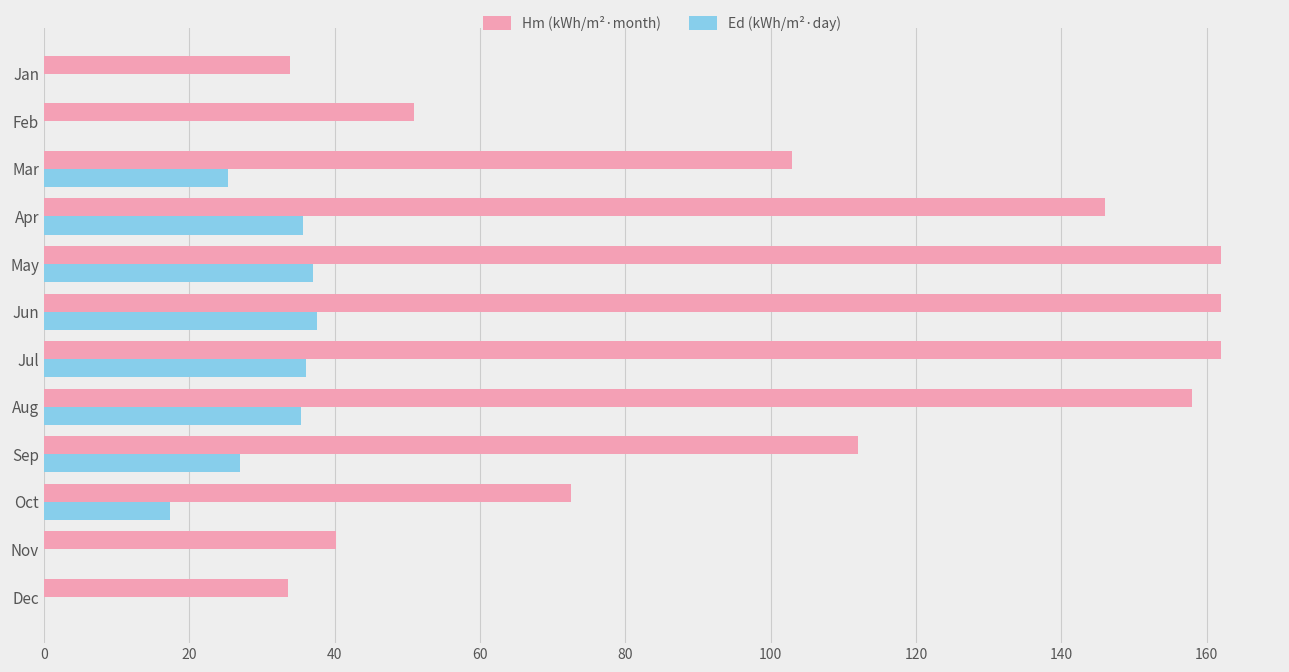

What is the sum of all Hm (kWh/m²·month) values?

1236.2